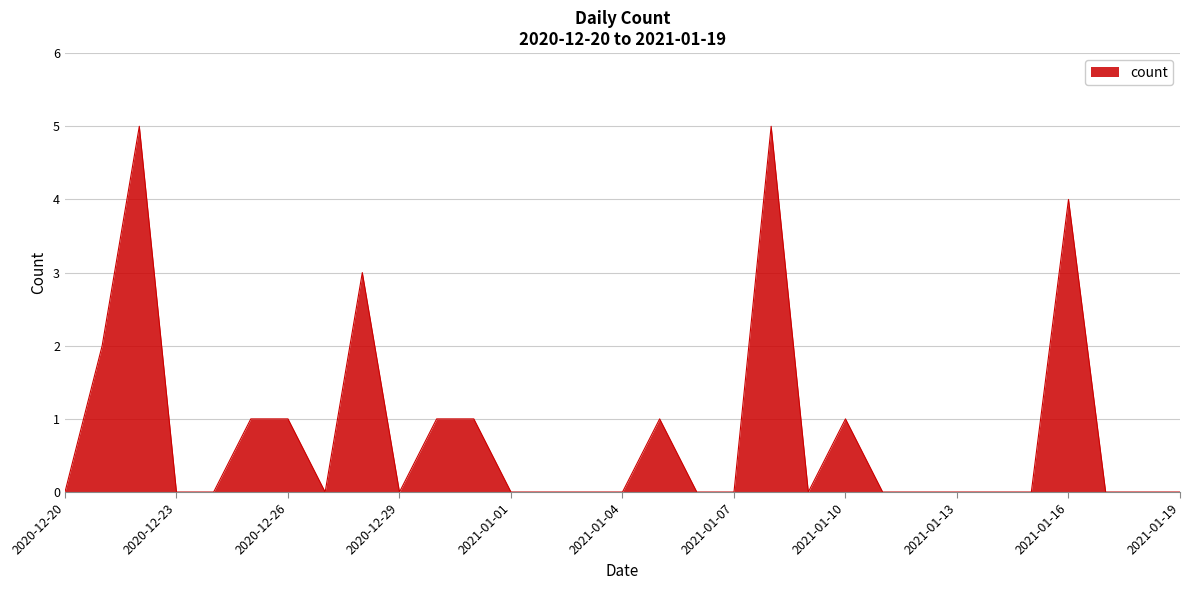

What is the greatest value displayed?

5